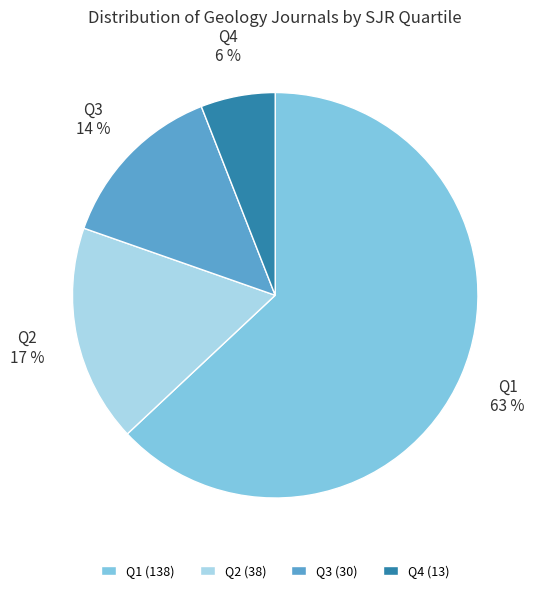

Between Q1 and Q2, which is larger?

Q1